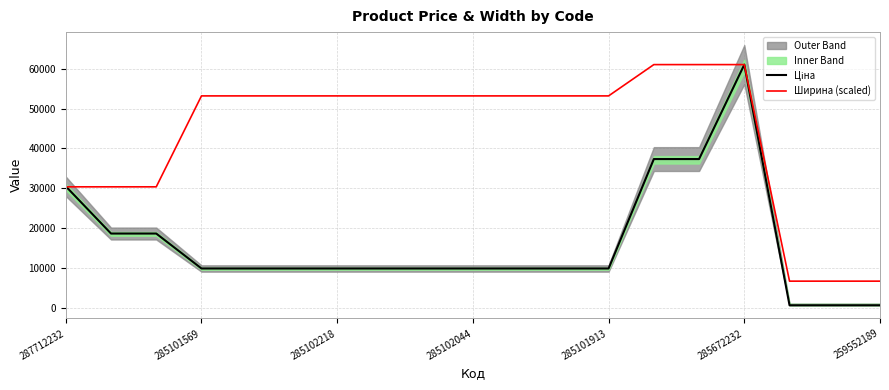

What is the lowest value of the Ширина (scaled) series?

6734.5